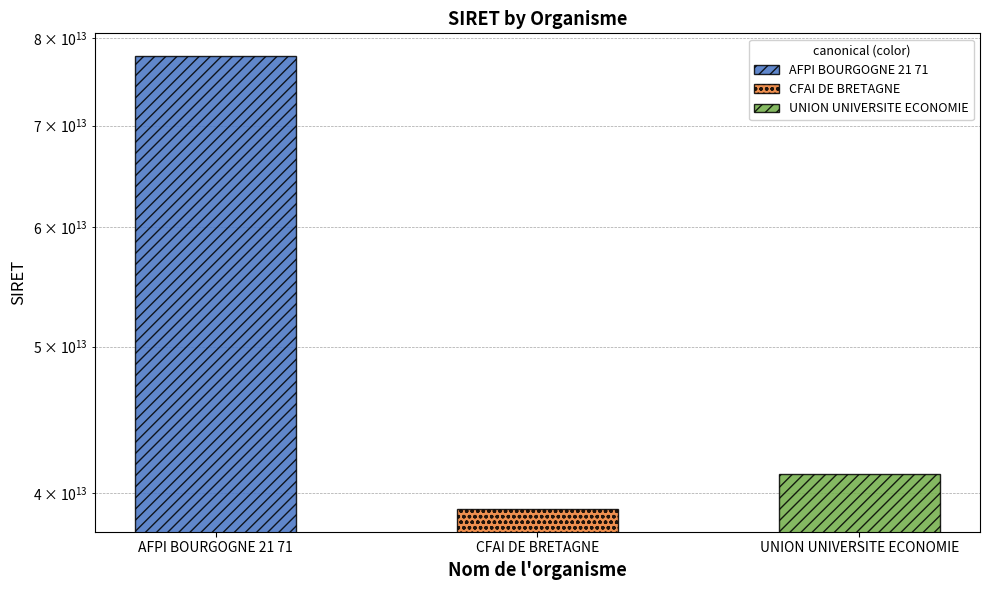

What is the difference between the maximum and second lowest values?

36623984900011